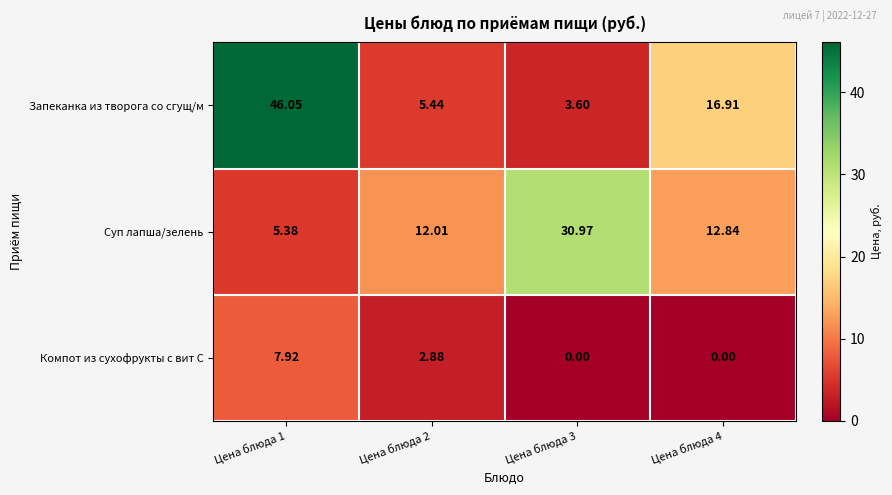

Rank the series at Цена блюда 1 from highest to lowest value.

Запеканка из творога со сгущ/м, Компот из сухофрукты с вит С, Суп лапша/зелень